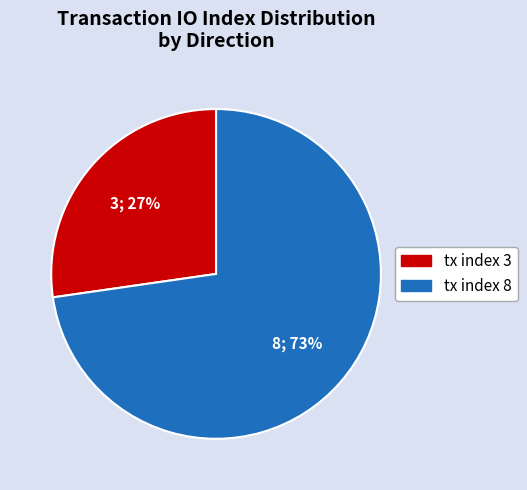

To the nearest percent, what is the combined percentage of tx index 8 and tx index 3?

100%